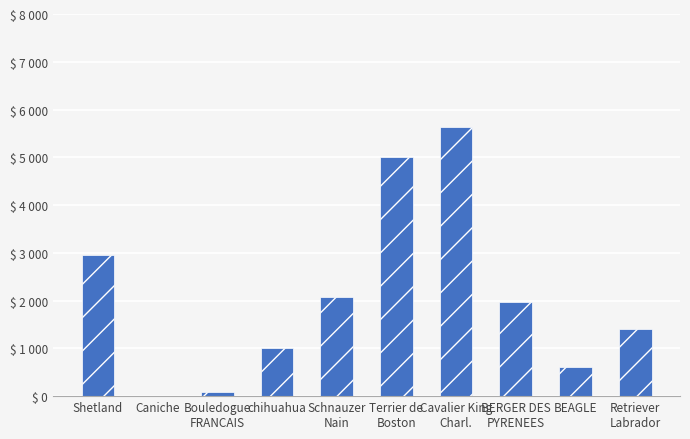

What is the change in value from Shetland to BEAGLE?

-2331